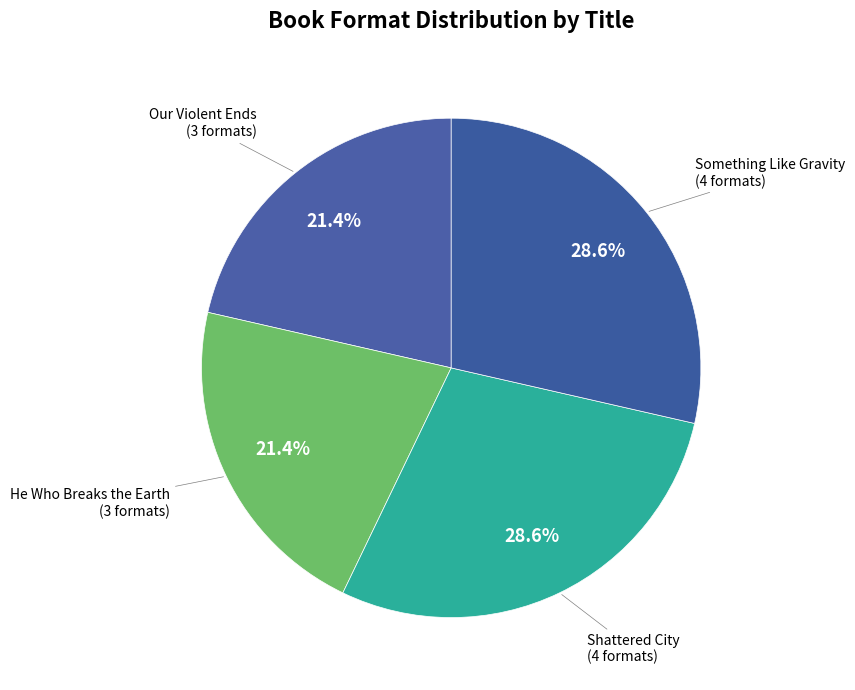

Is there any slice that represents more than half of the pie?

No